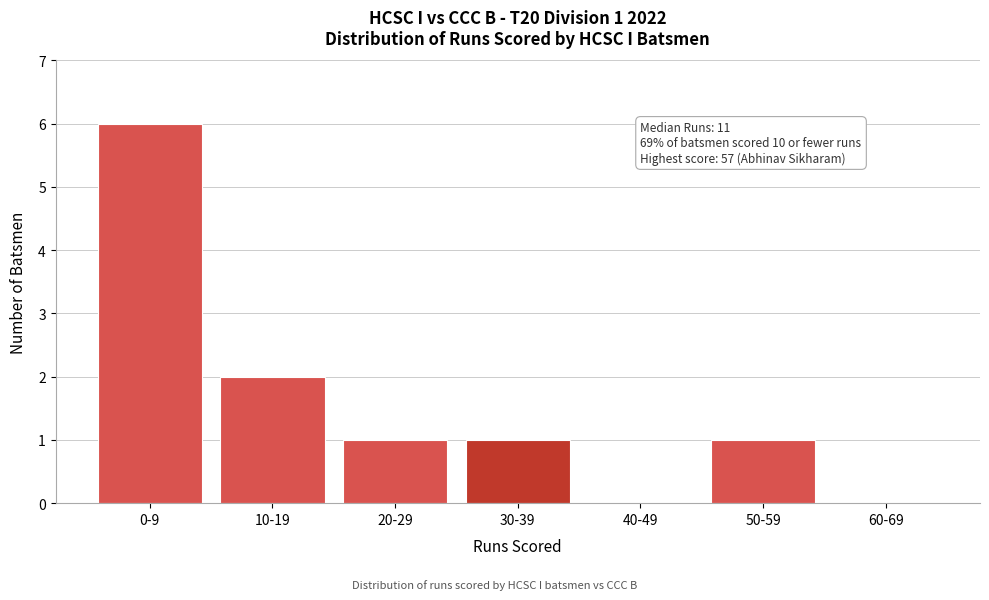

Reading left to right, list all the values displayed in this chart.

0-9=6	10-19=2	20-29=1	30-39=1	40-49=0	50-59=1	60-69=0